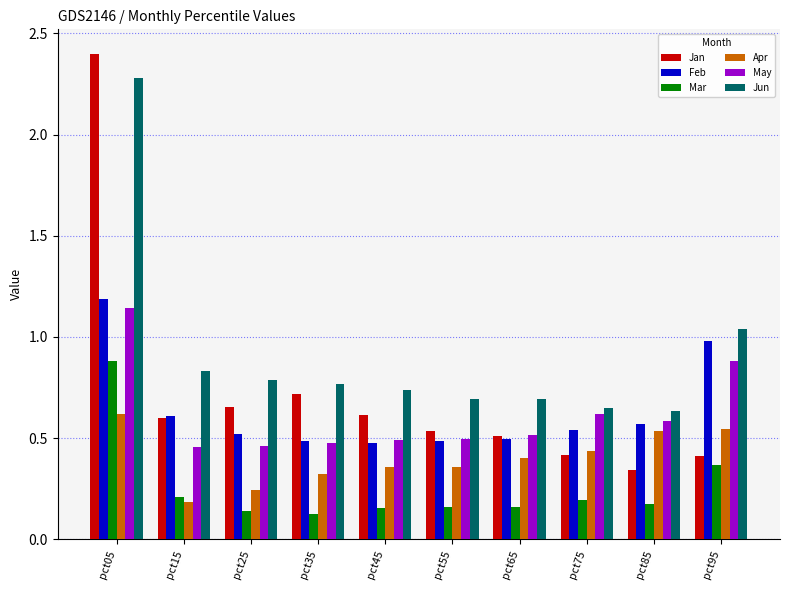

The May series shows 0.5 at pct55. True or false?

True